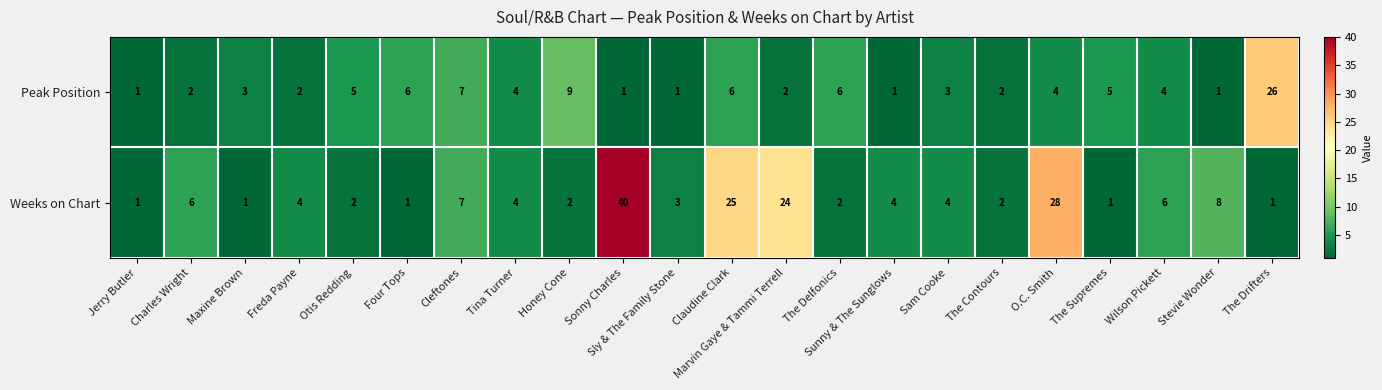

List the series in order of their peak value, highest first.

Weeks on Chart, Peak Position